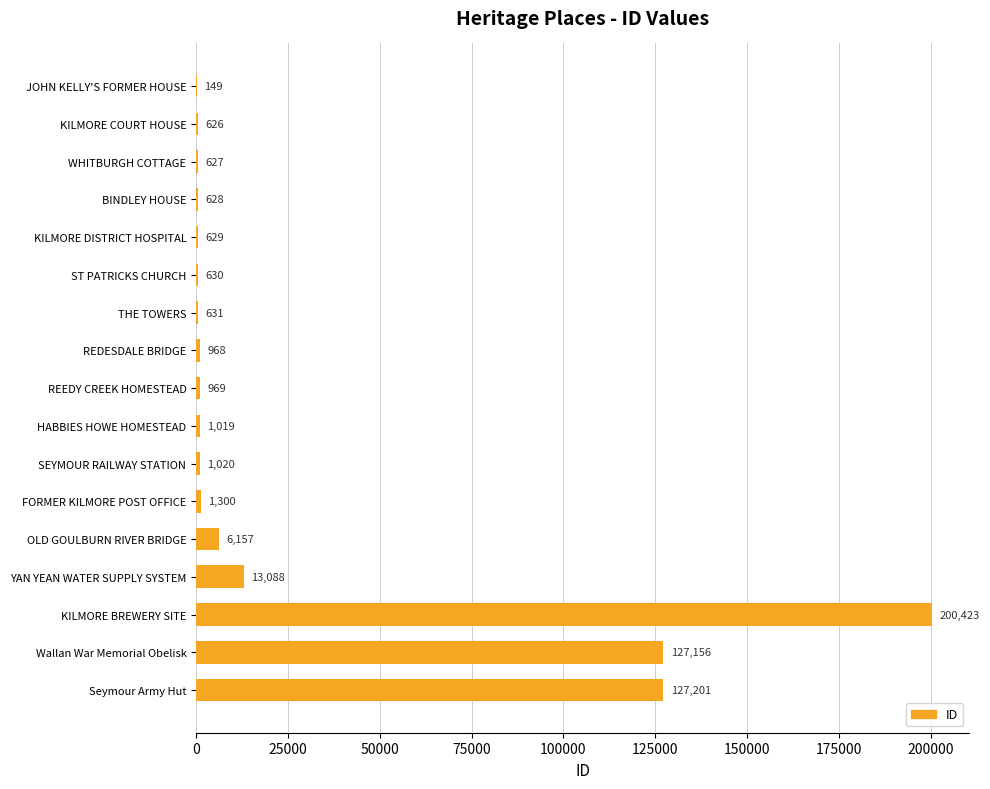

True or false: the data shows 627 at WHITBURGH COTTAGE.

True